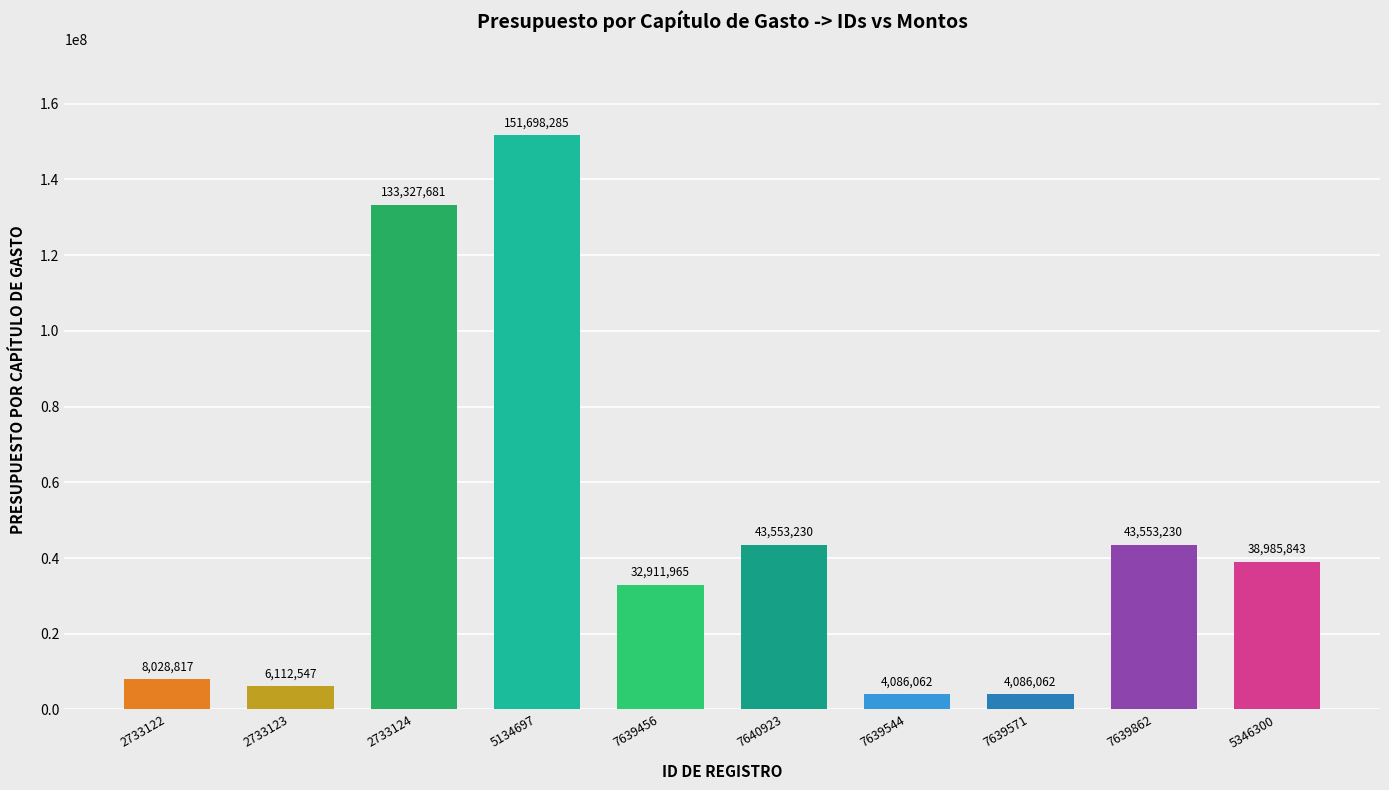

True or false: the data shows 199829214.0 at 2733124.

False